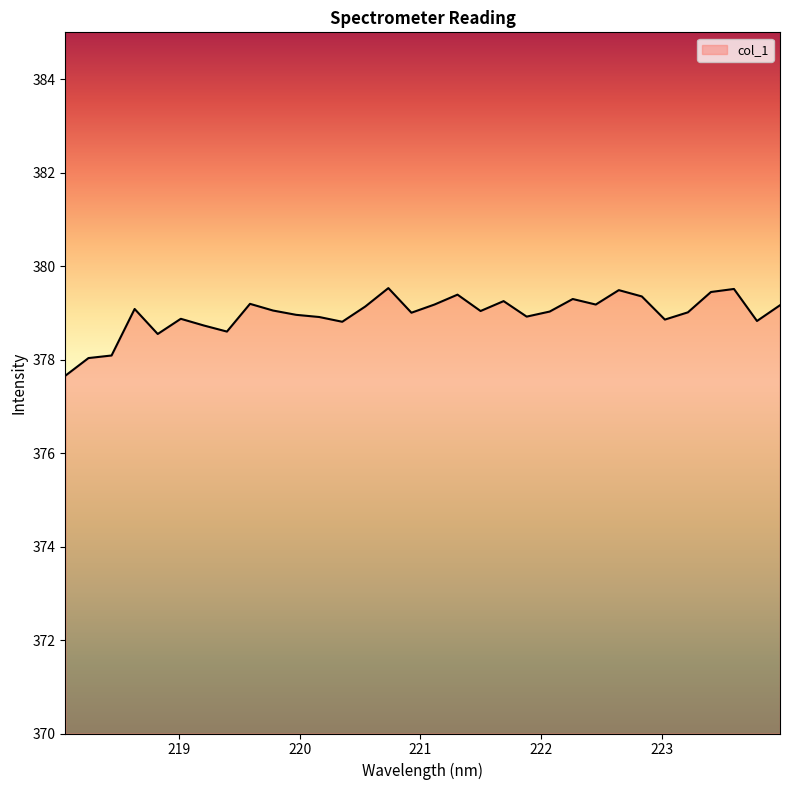

What is the smallest value displayed?

377.7